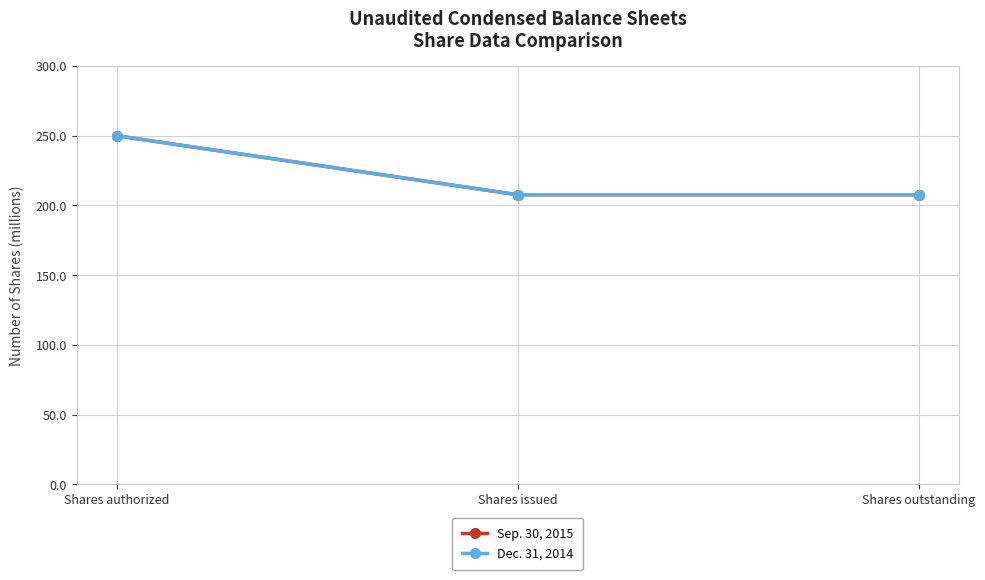

At how many categories does at least one series exceed 239?

1